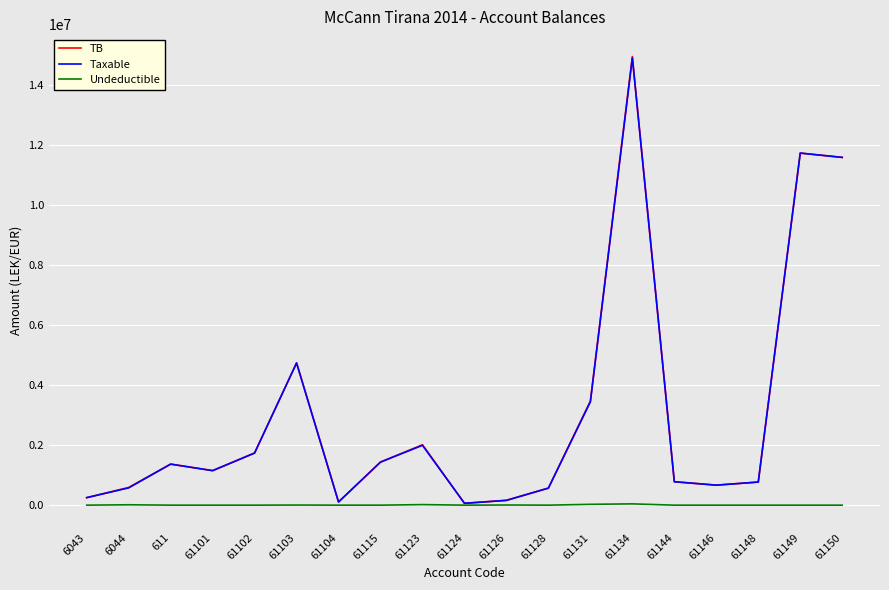

Which series has the widest spread of values?

TB